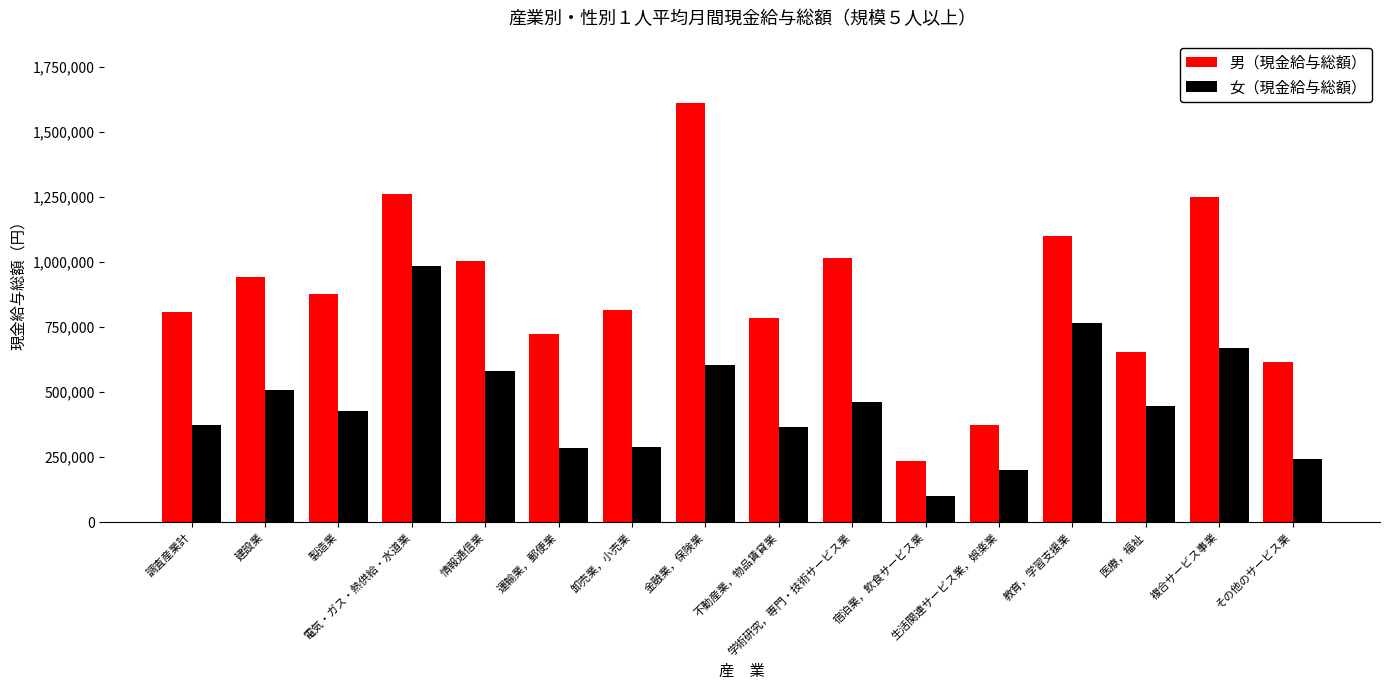

What is the maximum value for 女（現金給与総額）?

985383